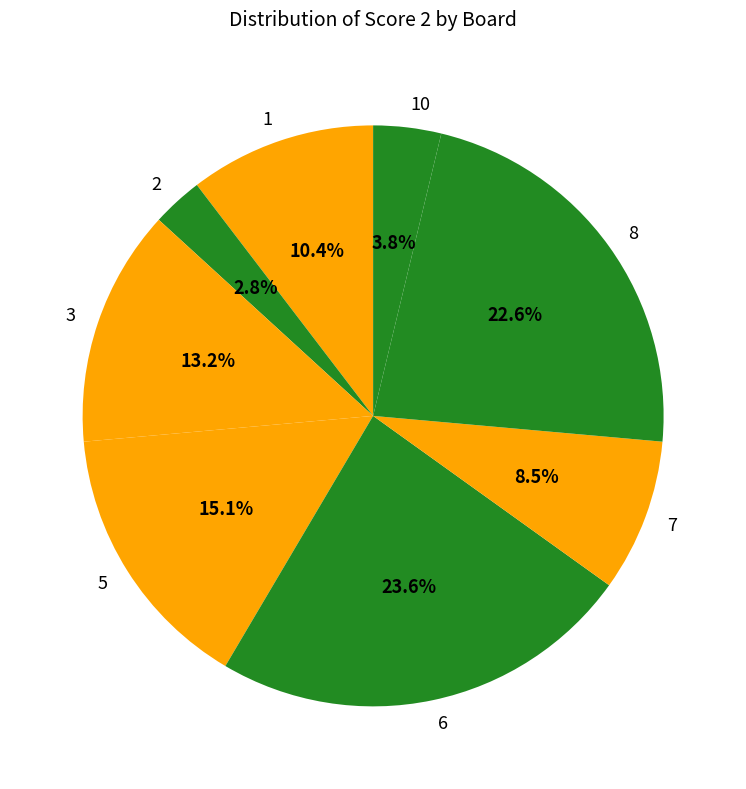

Which slice is the largest?

6